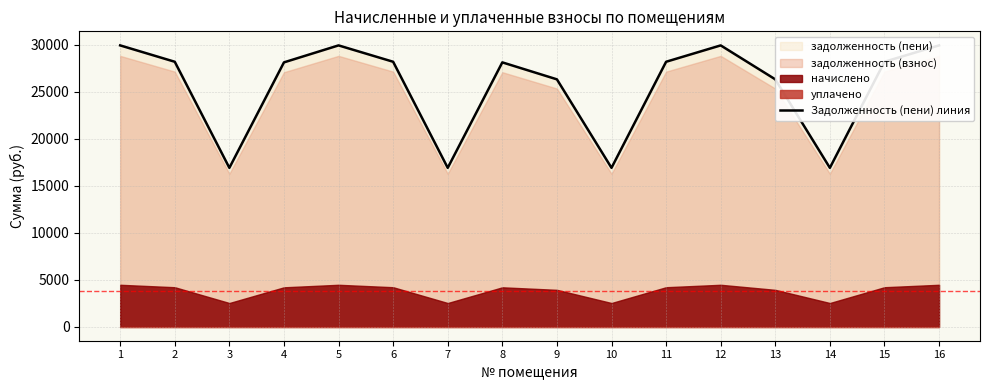

True or false: the data has more than 1 interior local peaks.

True